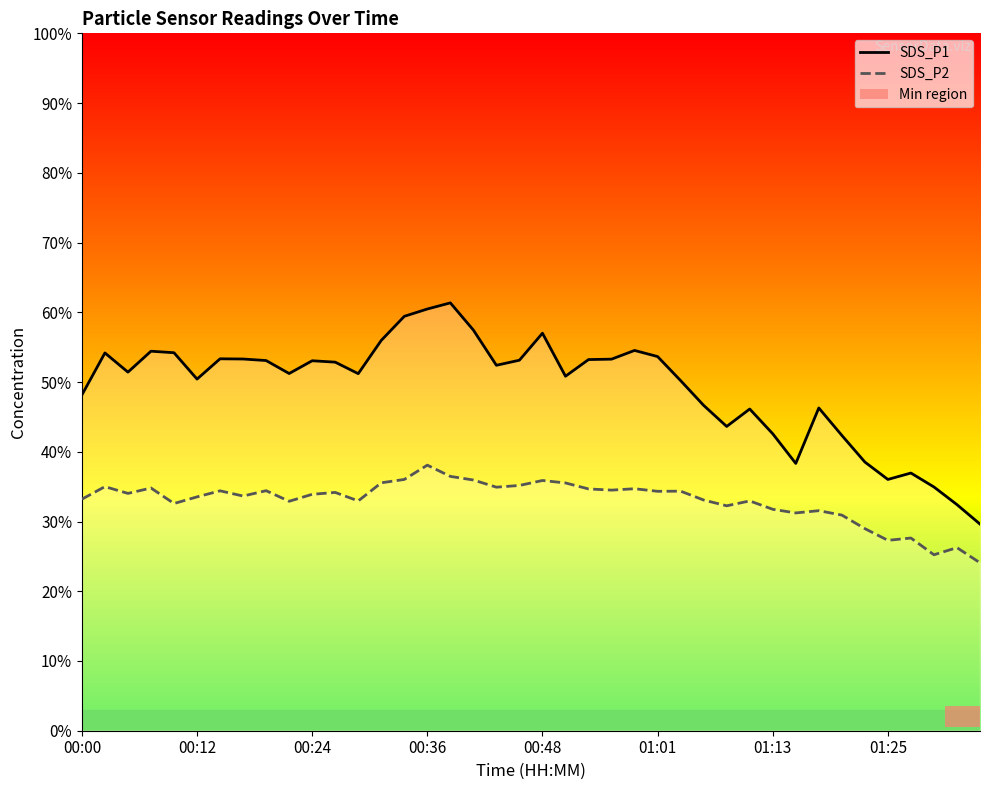

True or false: SDS_P1 and SDS_P2 cross at least once.

False